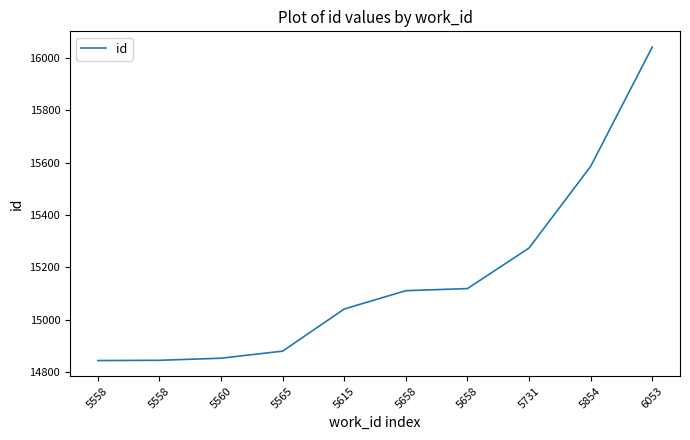

Reading left to right, what are all the values shown in this chart?

14844	14845	14853	14880	15041	15111	15119	15274	15586	16042